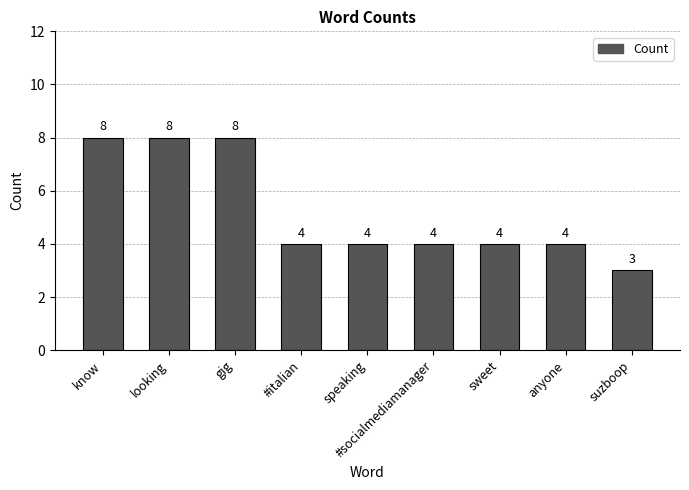

What is the label of the 5th bar from the left?

speaking